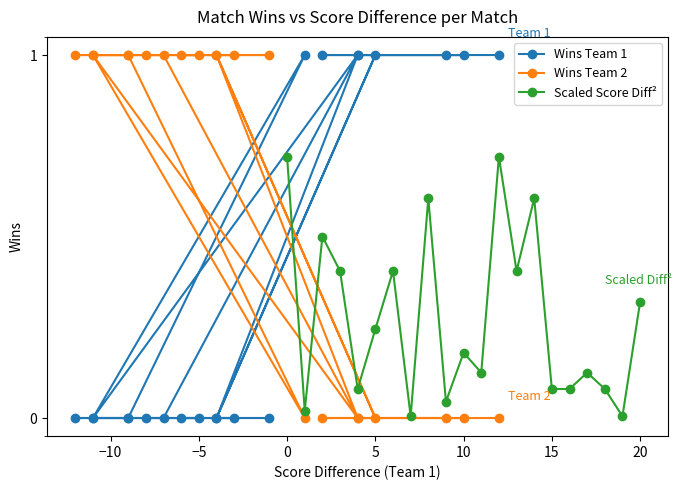

Reading right to left, what are all the values shown in this chart?

Wins Team 1: 0.0	0.0	0.0	1.0	0.0	1.0	0.0	0.0	0.0	0.0	0.0	0.0	0.0	1.0	0.0	0.0	1.0	1.0	1.0	1.0	1.0
Wins Team 2: 1.0	1.0	1.0	0.0	1.0	0.0	1.0	1.0	1.0	1.0	1.0	1.0	1.0	0.0	1.0	1.0	0.0	0.0	0.0	0.0	0.0
Scaled Score Diff²: 0.3	0.0	0.1	0.1	0.1	0.1	0.6	0.4	0.7	0.1	0.2	0.0	0.6	0.0	0.4	0.2	0.1	0.4	0.5	0.0	0.7